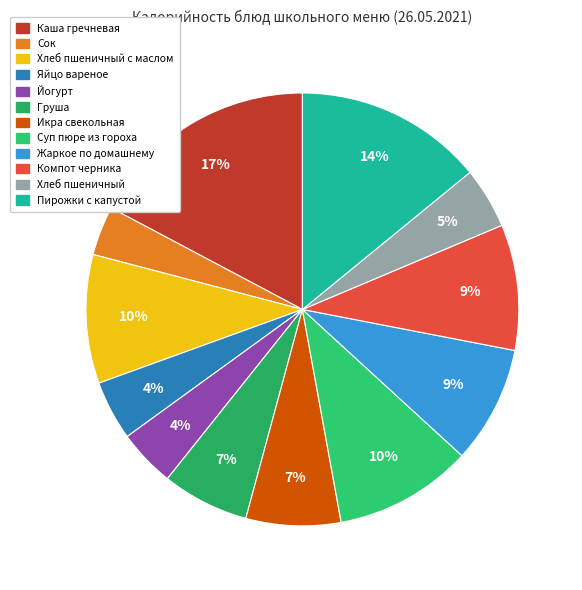

Is there a majority slice in this chart?

No